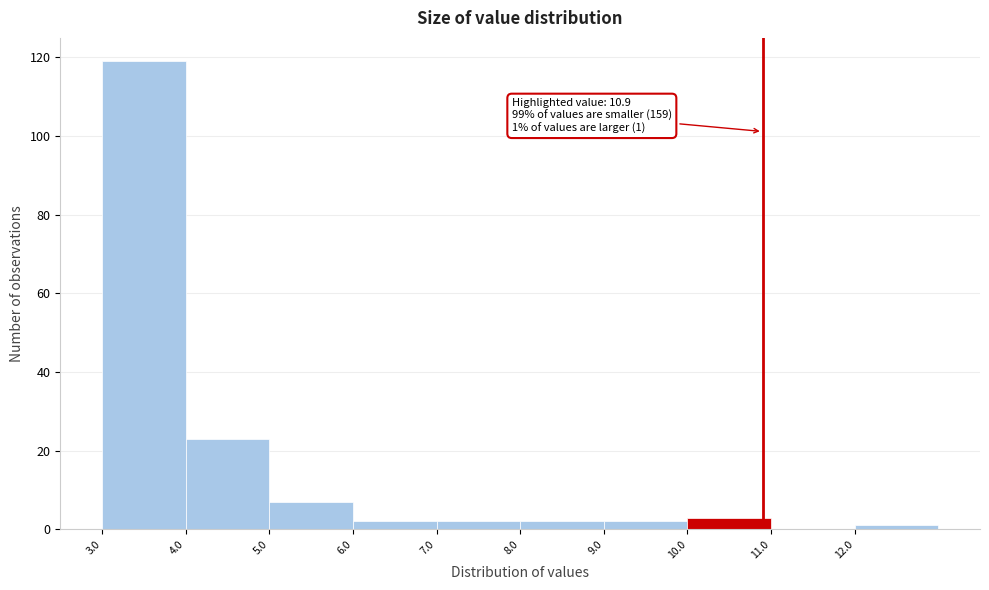

Over which range of the x-axis is the bar tallest?

3 to 4